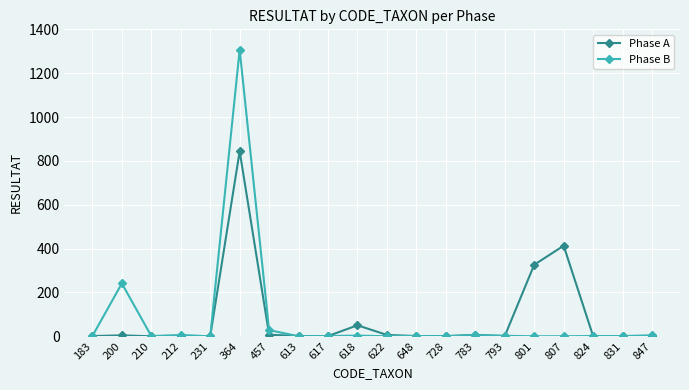

List the series in order of their peak value, lowest first.

Phase A, Phase B